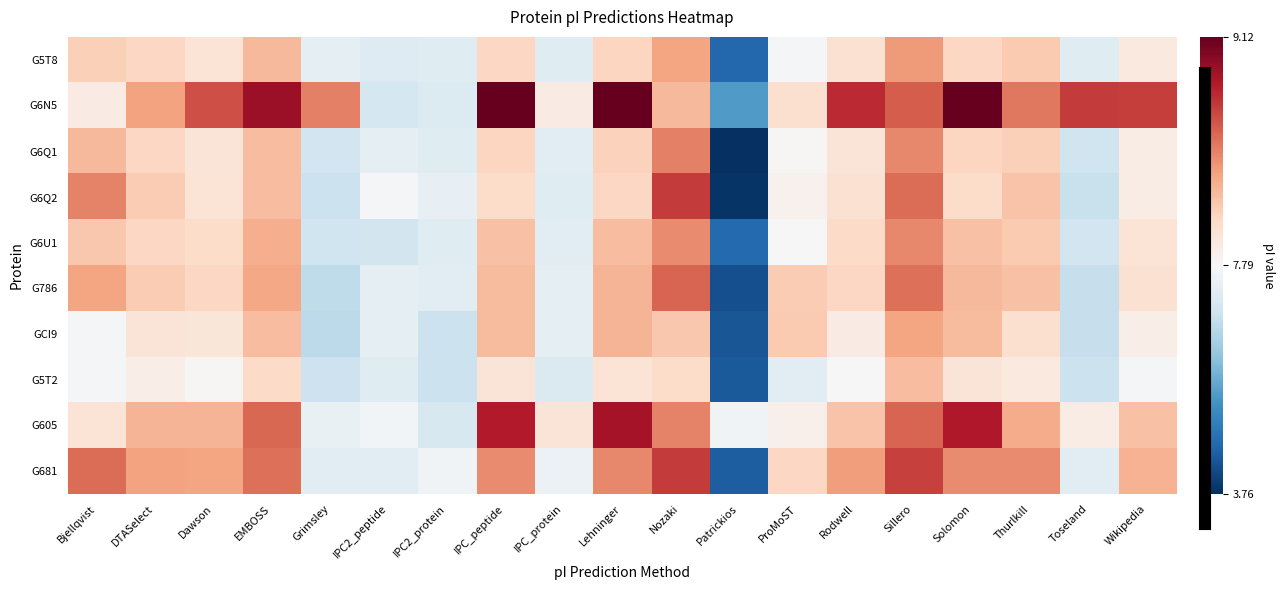

Which series has the largest total across all categories?

G6N5